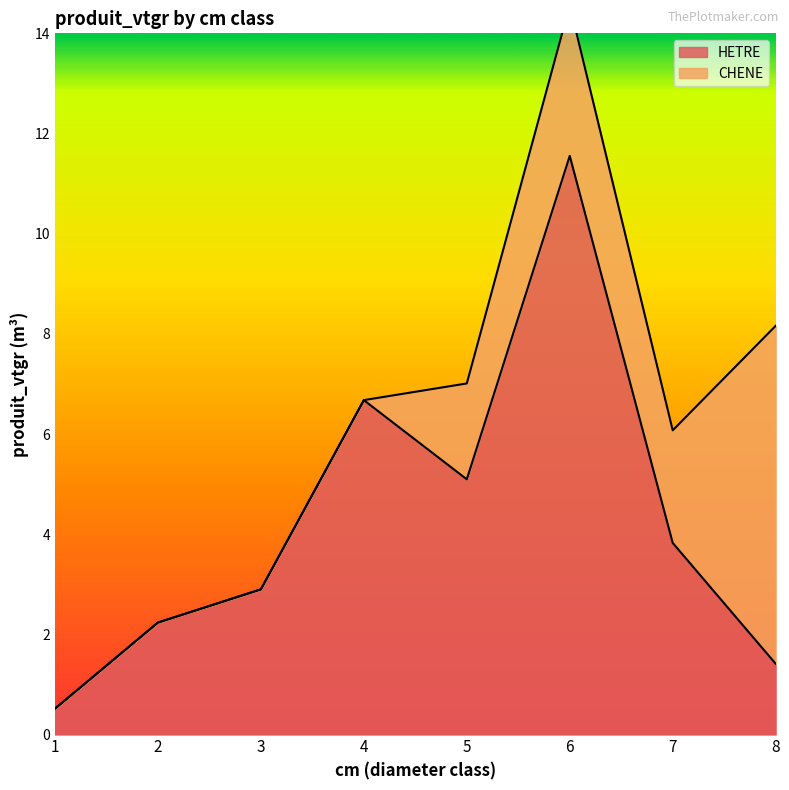

At which category does the data reach its first local valley?

5